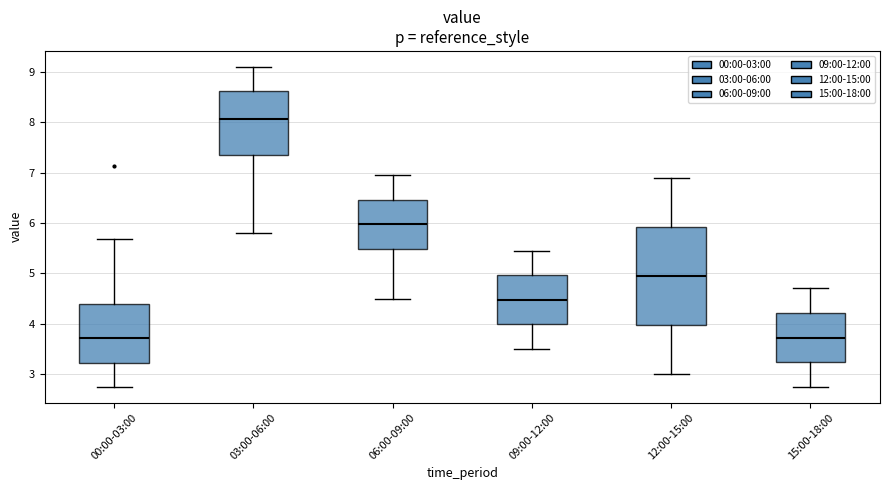

Where is the lower edge of the box for 06:00-09:00 on the y-axis? The values are not printed on the chart, so give them approximately, as read against the axis.

5.5